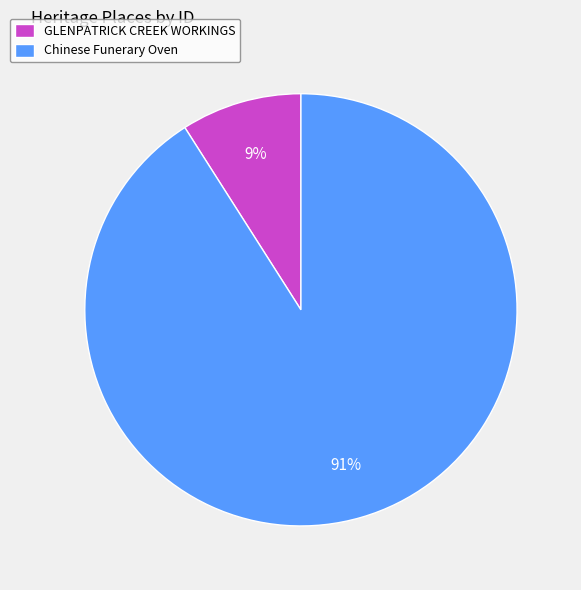

Rank the categories by value from lowest to highest.

GLENPATRICK CREEK WORKINGS, Chinese Funerary Oven